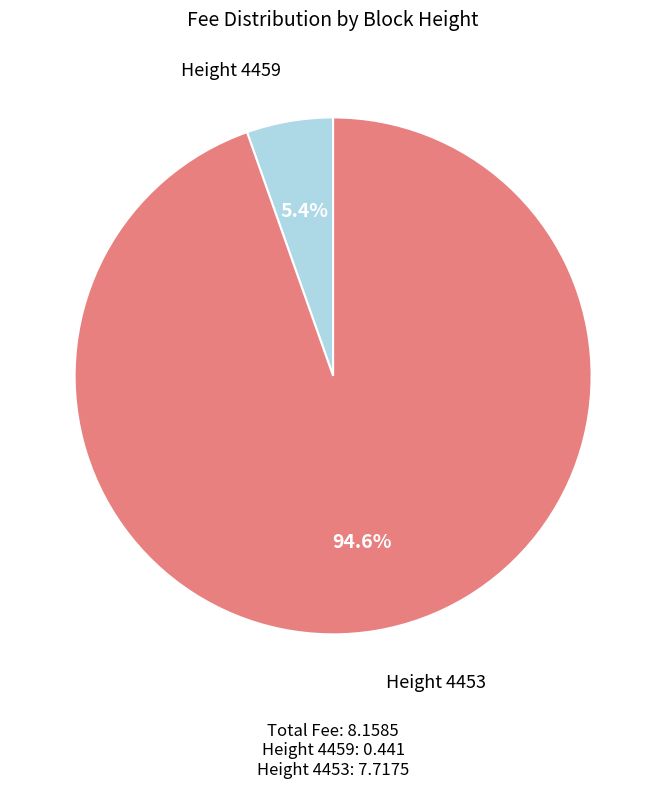

Is there a majority slice in this chart?

Yes